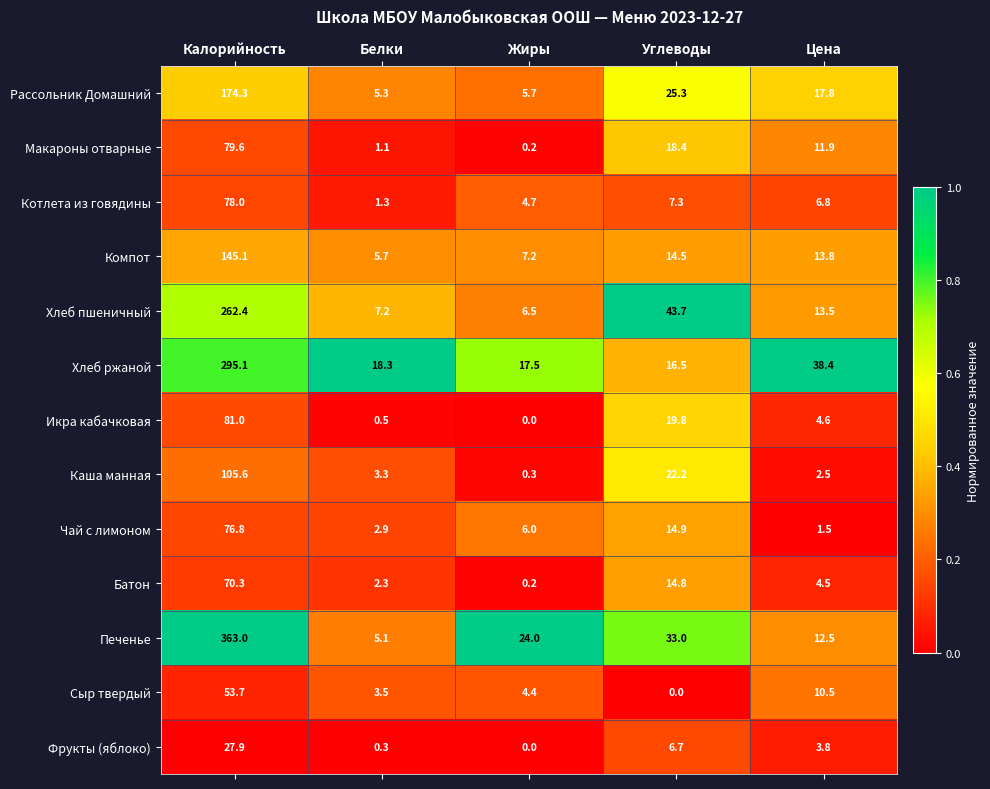

Which series has the largest range (max minus min)?

Печенье